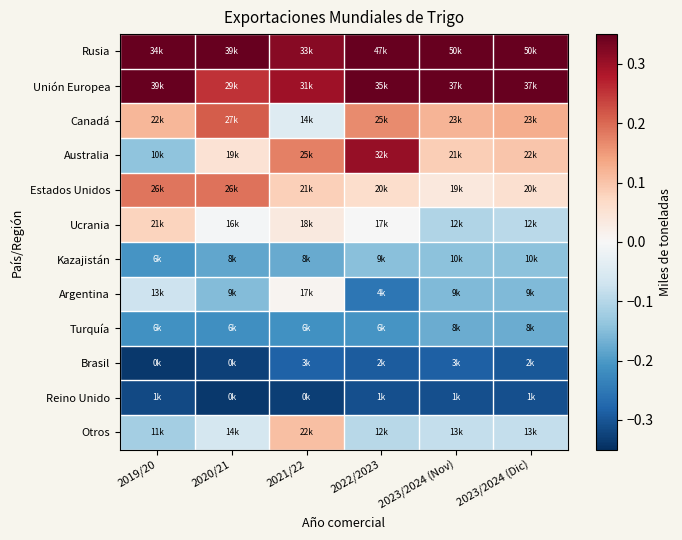

Reading left to right, extract all data points from this chart.

Rusia: 2019/20=0.3	2020/21=0.4	2021/22=0.3	2022/2023=0.6	2023/2024 (Nov)=0.7	2023/2024 (Dic)=0.7
Unión Europea: 2019/20=0.5	2020/21=0.3	2021/22=0.3	2022/2023=0.4	2023/2024 (Nov)=0.4	2023/2024 (Dic)=0.4
Canadá: 2019/20=0.1	2020/21=0.2	2021/22=-0.0	2022/2023=0.2	2023/2024 (Nov)=0.1	2023/2024 (Dic)=0.1
Australia: 2019/20=-0.1	2020/21=0.1	2021/22=0.2	2022/2023=0.3	2023/2024 (Nov)=0.1	2023/2024 (Dic)=0.1
Estados Unidos: 2019/20=0.2	2020/21=0.2	2021/22=0.1	2022/2023=0.1	2023/2024 (Nov)=0.0	2023/2024 (Dic)=0.1
Ucrania: 2019/20=0.1	2020/21=-0.0	2021/22=0.0	2022/2023=-0.0	2023/2024 (Nov)=-0.1	2023/2024 (Dic)=-0.1
Kazajistán: 2019/20=-0.2	2020/21=-0.2	2021/22=-0.2	2022/2023=-0.1	2023/2024 (Nov)=-0.1	2023/2024 (Dic)=-0.1
Argentina: 2019/20=-0.1	2020/21=-0.2	2021/22=0.0	2022/2023=-0.3	2023/2024 (Nov)=-0.2	2023/2024 (Dic)=-0.2
Turquía: 2019/20=-0.2	2020/21=-0.2	2021/22=-0.2	2022/2023=-0.2	2023/2024 (Nov)=-0.2	2023/2024 (Dic)=-0.2
Brasil: 2019/20=-0.3	2020/21=-0.3	2021/22=-0.3	2022/2023=-0.3	2023/2024 (Nov)=-0.3	2023/2024 (Dic)=-0.3
Reino Unido: 2019/20=-0.3	2020/21=-0.3	2021/22=-0.3	2022/2023=-0.3	2023/2024 (Nov)=-0.3	2023/2024 (Dic)=-0.3
Otros: 2019/20=-0.1	2020/21=-0.1	2021/22=0.1	2022/2023=-0.1	2023/2024 (Nov)=-0.1	2023/2024 (Dic)=-0.1